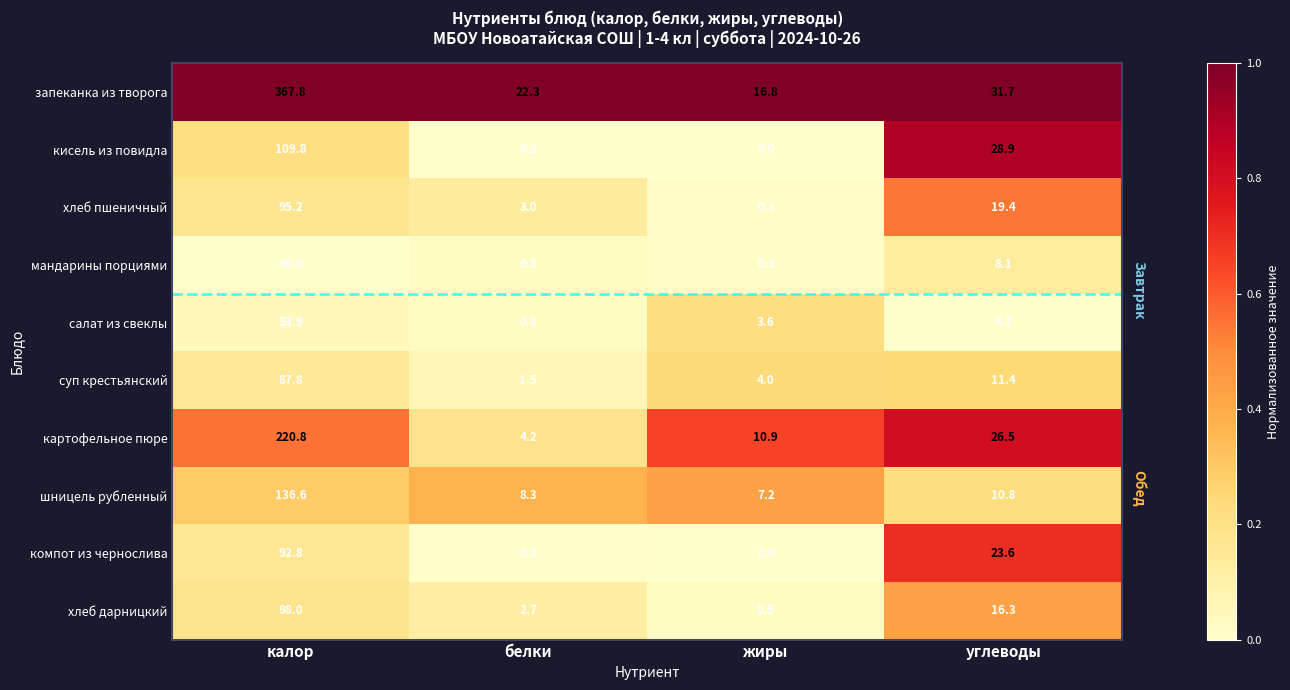

What is the average value of the мандарины порциями series?

12.3